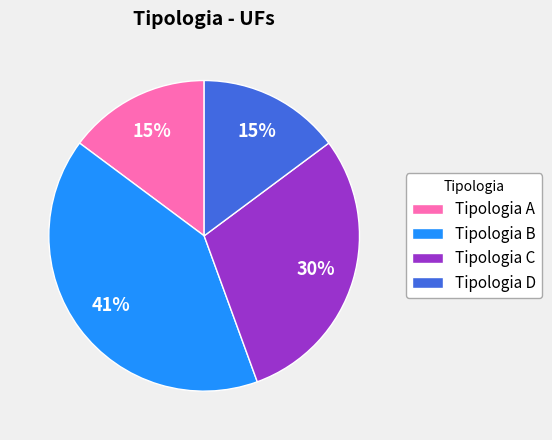

Is there any slice that represents more than half of the pie?

No